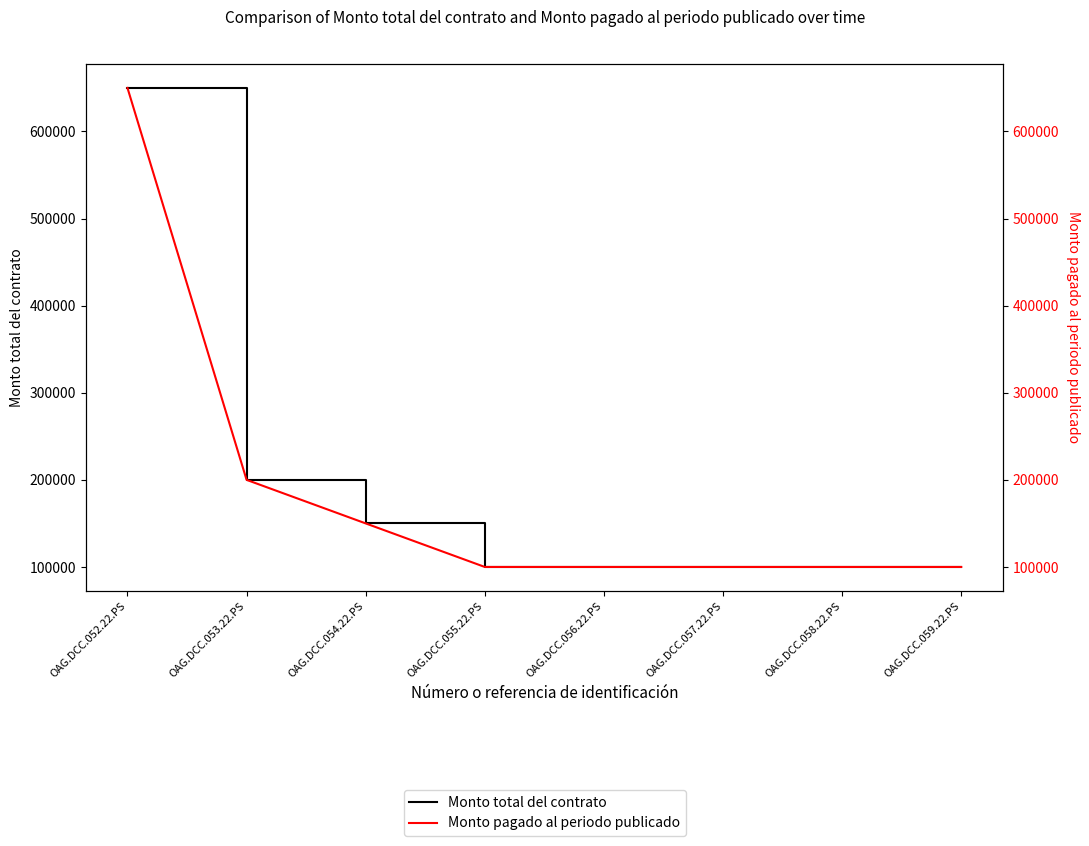

At OAG.DCC.056.22.PS, list the series in order from smallest to largest.

Monto total del contrato, Monto pagado al periodo publicado